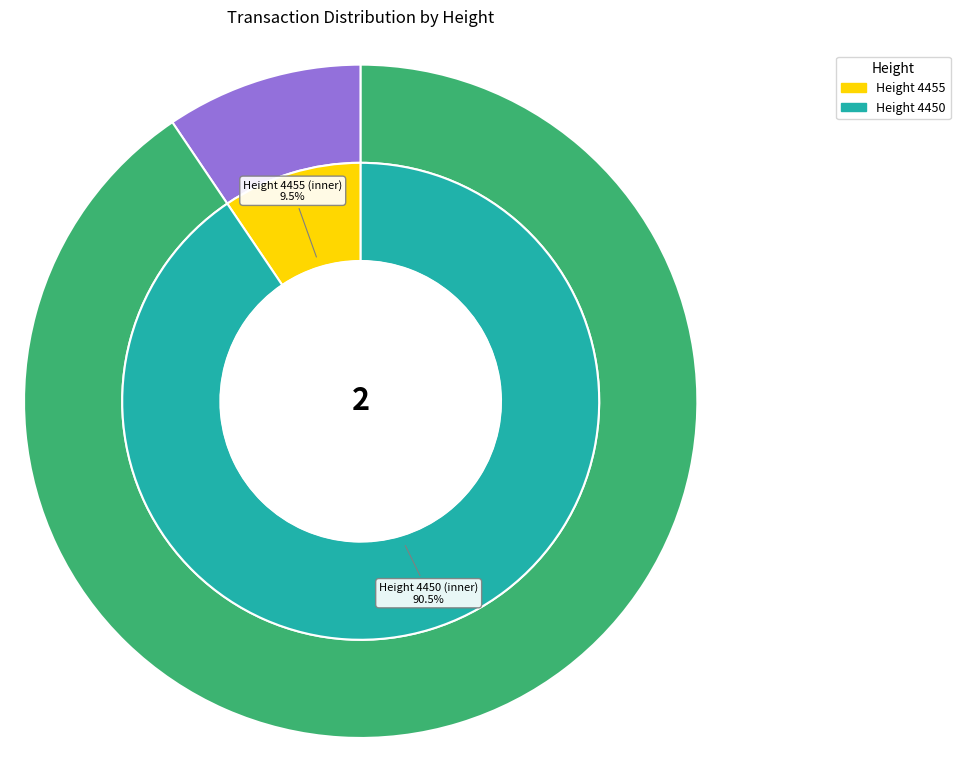

What is the change in value from 4455 to 4450?

+15608269002093117440